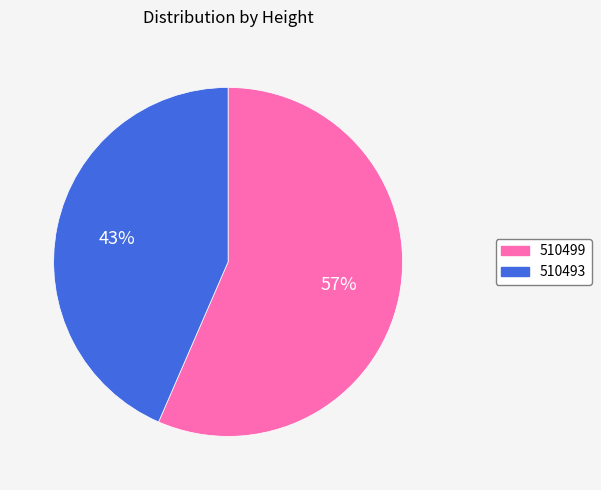

How many slices are in this pie chart?

2